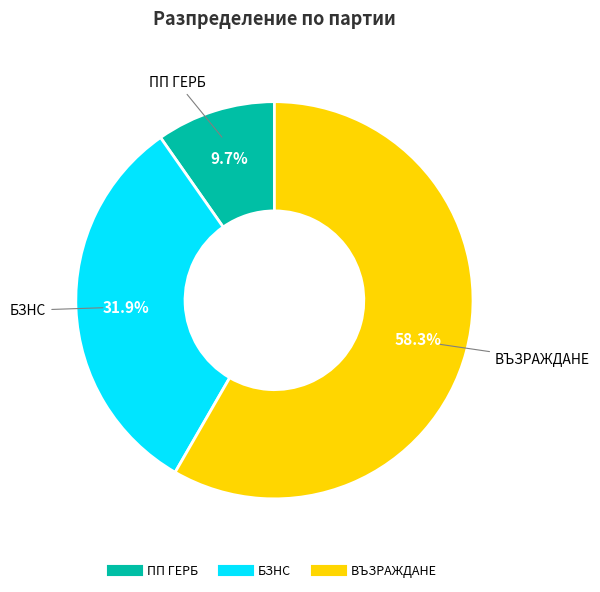

What percentage is the ВЪЗРАЖДАНЕ slice, to the nearest percent?

58%